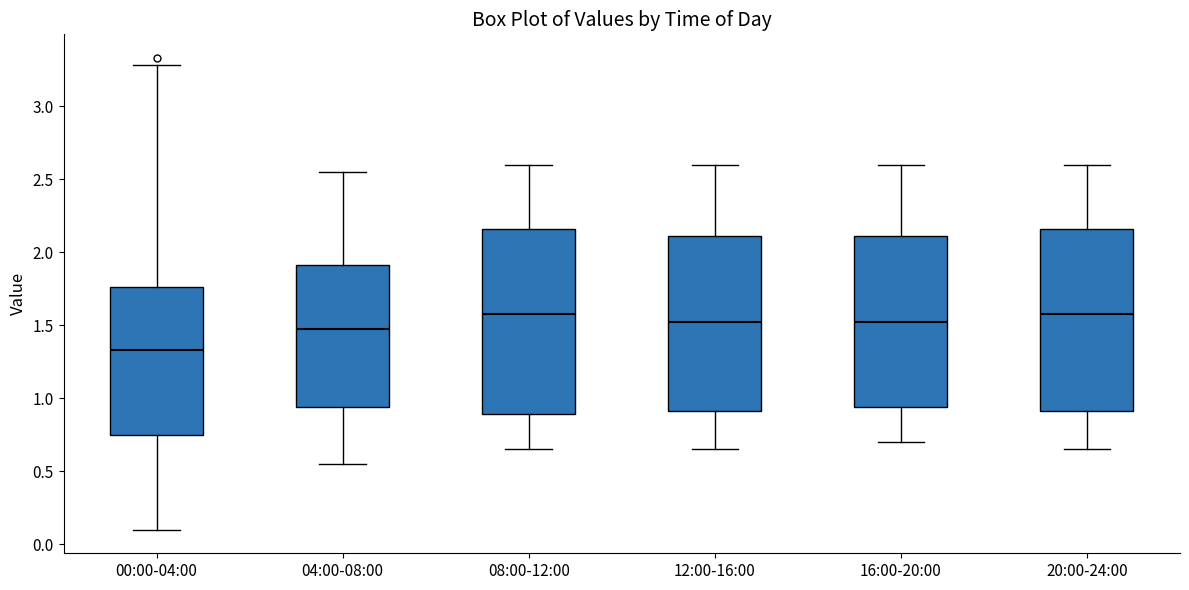

Reading left to right, transcribe this box plot: for each box, give where its median line is, the range the box spans, and where its two whiskers end, as read against the y-axis. The values are not printed on the chart, so give them approximately, as read against the axis.

00:00-04:00: median 1.35, box 0.75 to 1.75, whiskers 0.10 to 3.30
04:00-08:00: median 1.50, box 0.95 to 1.90, whiskers 0.55 to 2.55
08:00-12:00: median 1.60, box 0.90 to 2.15, whiskers 0.65 to 2.60
12:00-16:00: median 1.55, box 0.90 to 2.10, whiskers 0.65 to 2.60
16:00-20:00: median 1.55, box 0.95 to 2.10, whiskers 0.70 to 2.60
20:00-24:00: median 1.60, box 0.90 to 2.15, whiskers 0.65 to 2.60